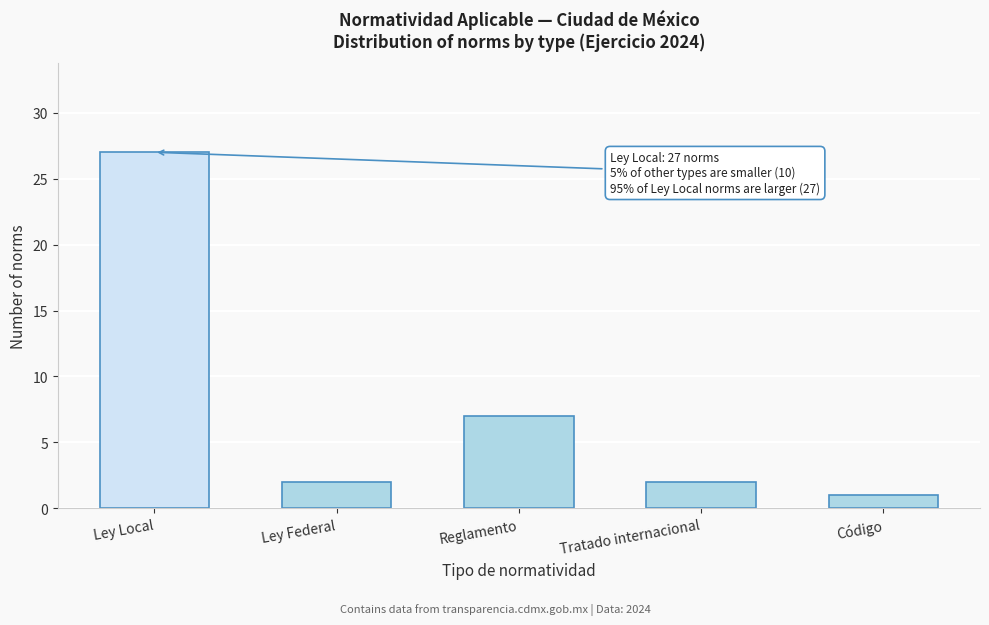

Reading left to right, what are all the values shown in this chart?

27	2	7	2	1